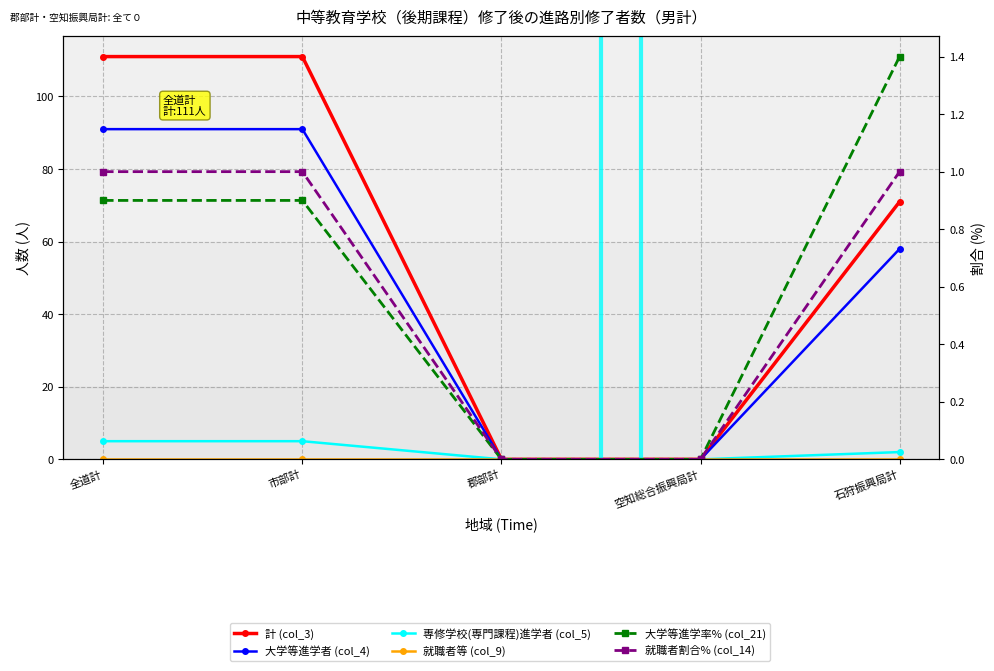

What are all the series names shown in the legend?

計 (col_3), 大学等進学者 (col_4), 専修学校(専門課程)進学者 (col_5), 就職者等 (col_9), 大学等進学率% (col_21), 就職者割合% (col_14)